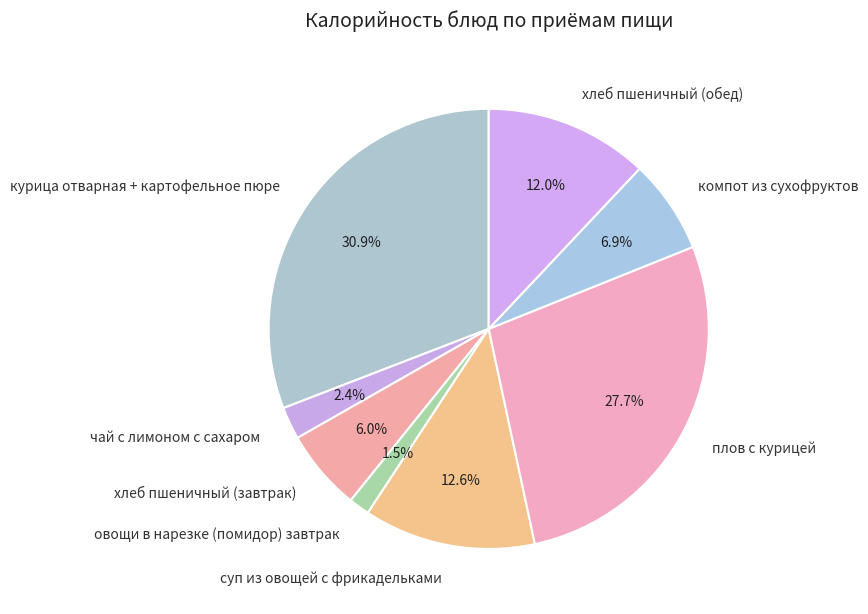

To the nearest percent, what percentage of the pie is компот из сухофруктов?

7%